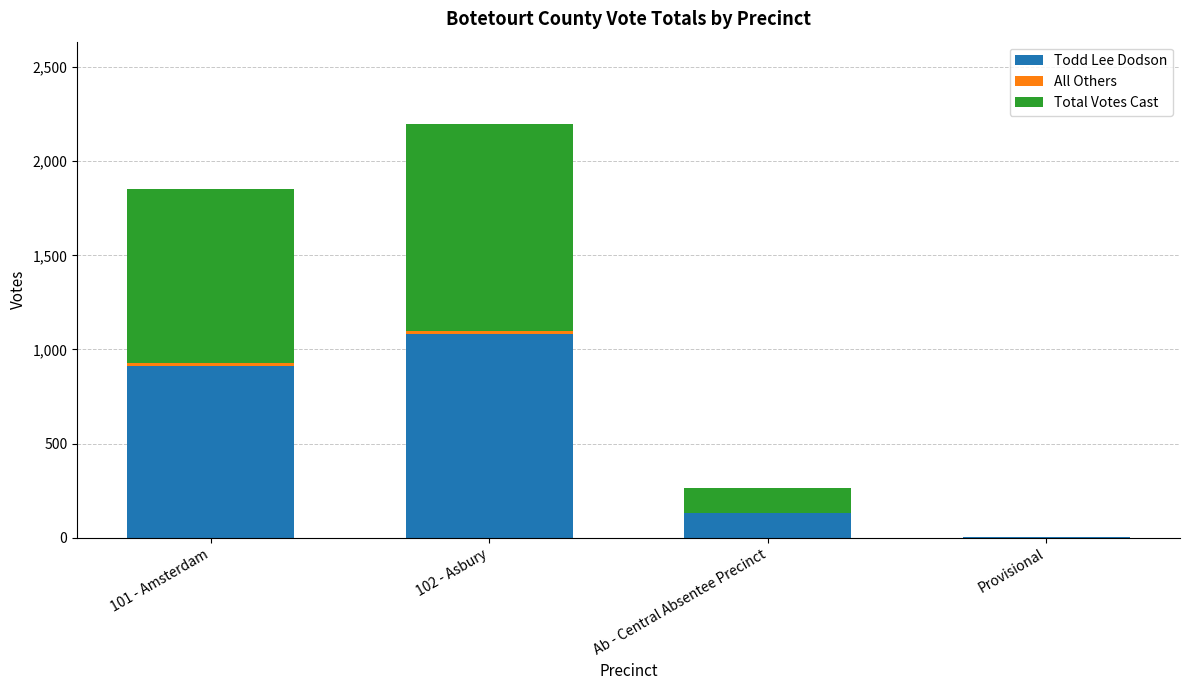

True or false: Todd Lee Dodson has a value of 1084 at 102 - Asbury.

True